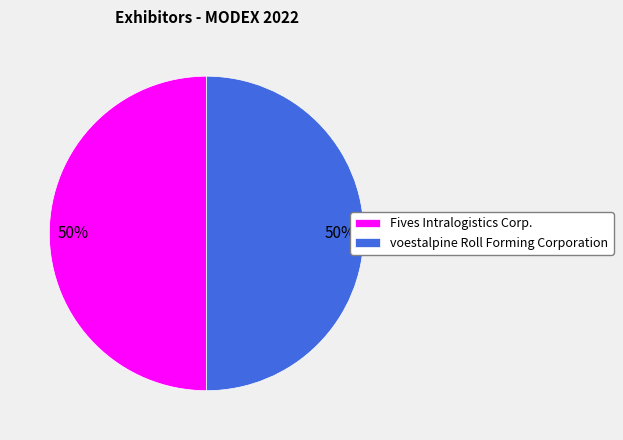

Combined, do Fives Intralogistics Corp. and voestalpine Roll Forming Corporation account for over 50%?

Yes